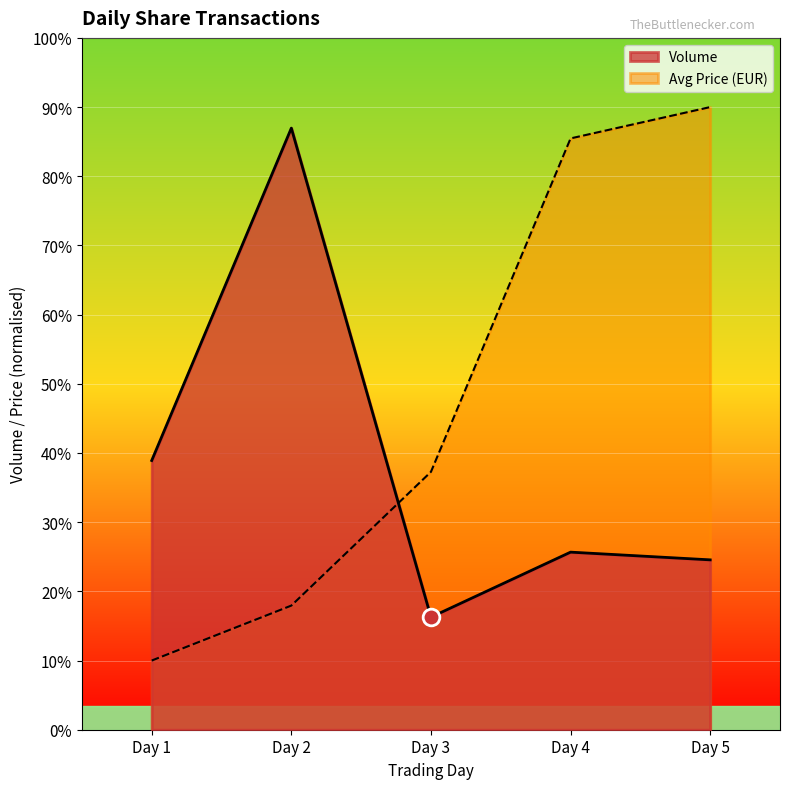

Reading left to right, transcribe all the data shown in this chart.

Volume: Day 1=1466.0	Day 2=3276.0	Day 3=613.0	Day 4=967.0	Day 5=925.0
Avg Price (EUR): Day 1=376.7	Day 2=676.0	Day 3=1404.3	Day 4=3220.0	Day 5=3390.7